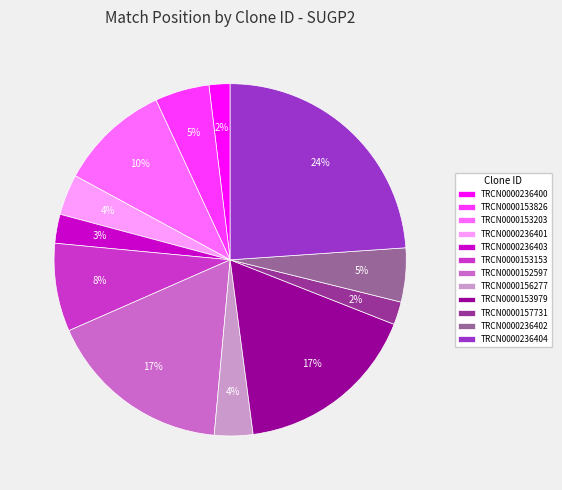

How many segments does this pie chart have?

12